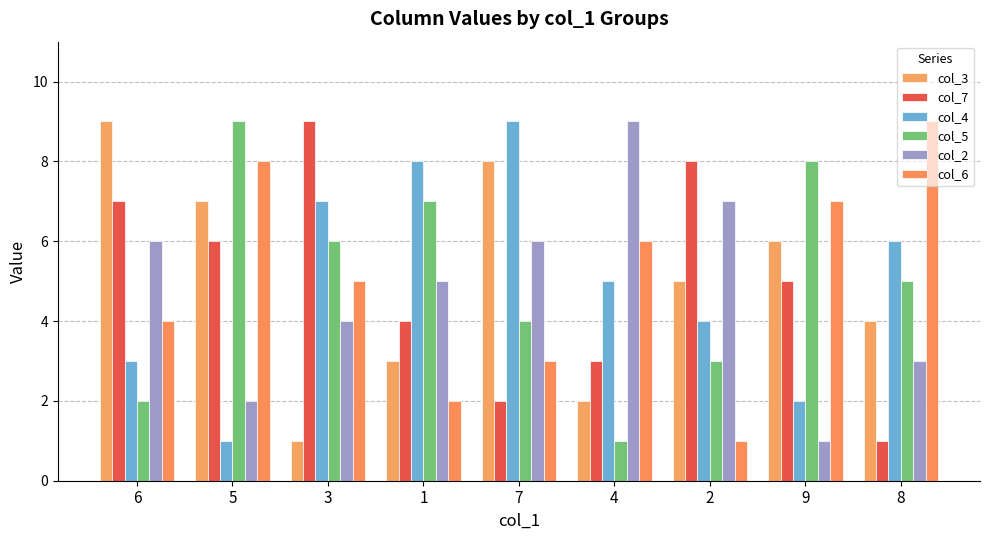

What position from the left is 6?

1